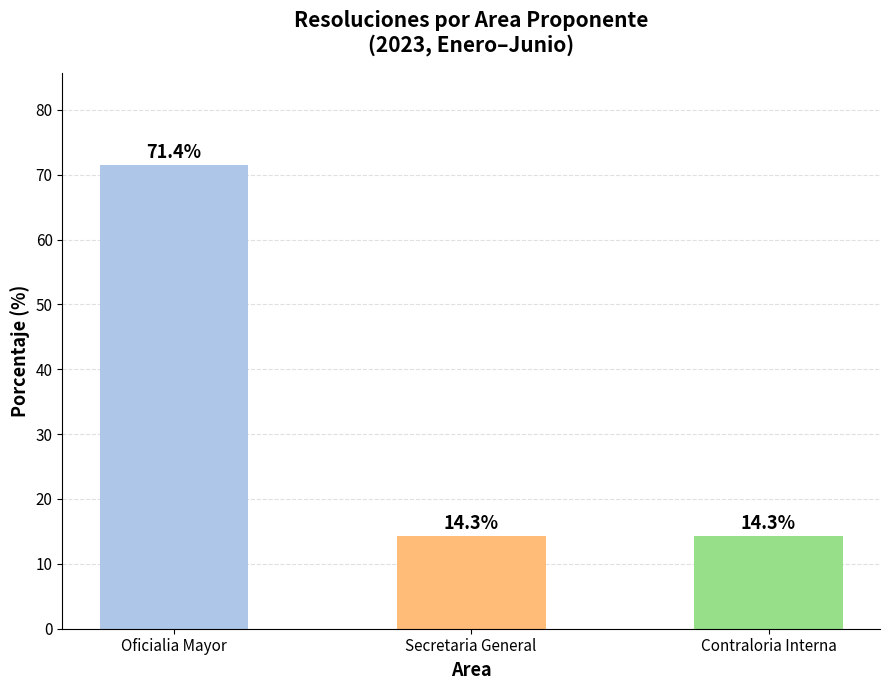

What position from the right is Secretaria General?

2